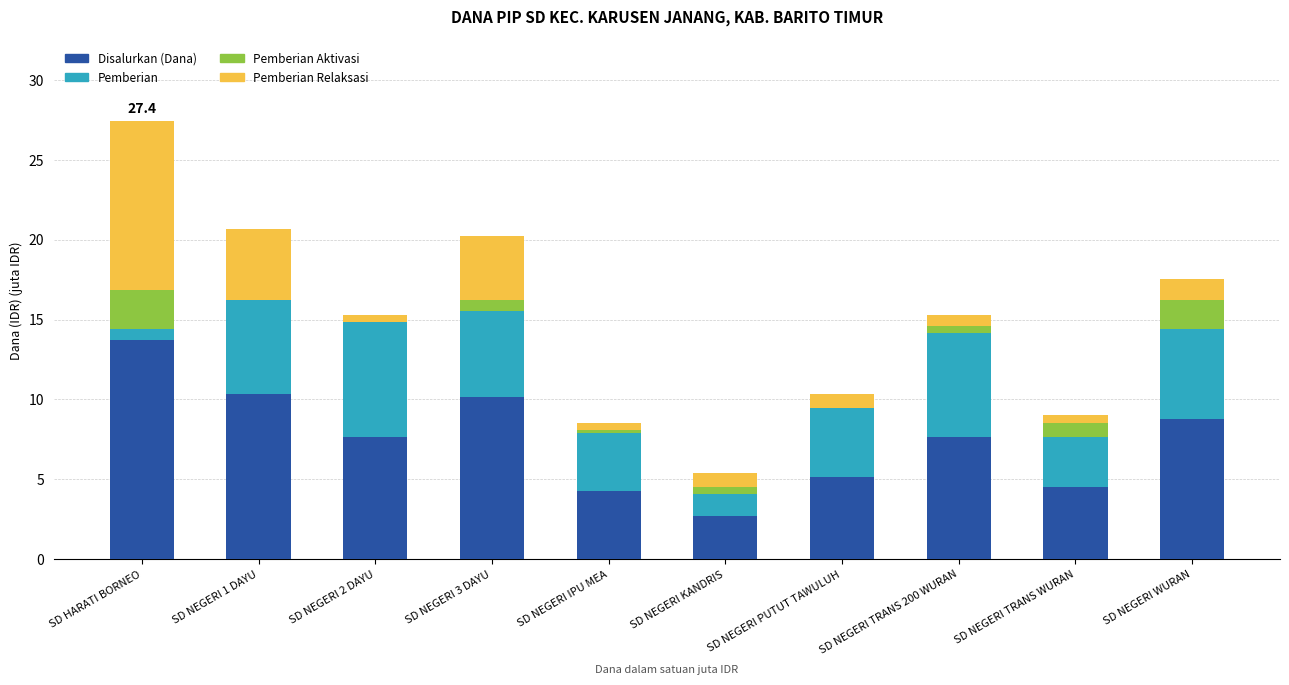

The value of Disalurkan (Dana) at SD NEGERI 2 DAYU is 7.7. True or false?

True